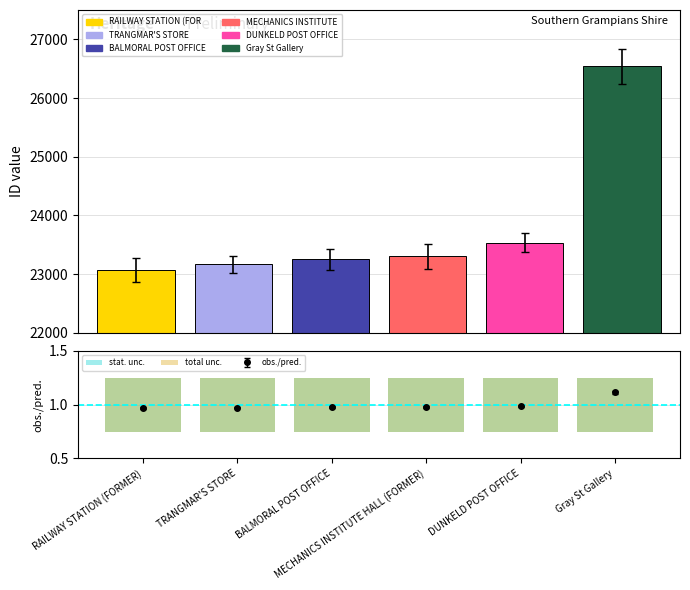

What is the spread (max minus min) of values at TRANGMAR'S STORE?

23162.5